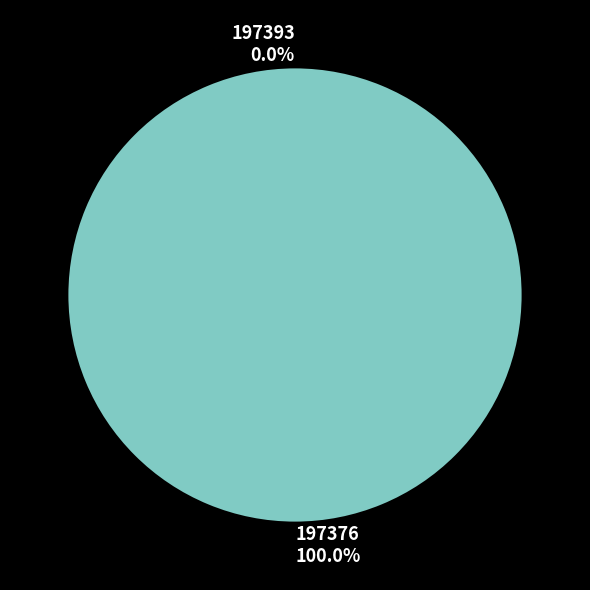

True or false: 197376 accounts for 89% of the total.

False